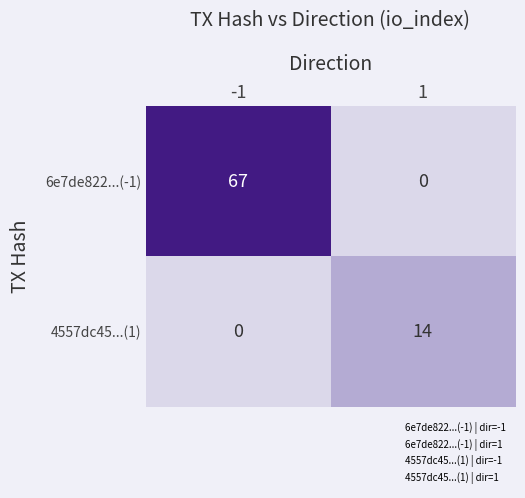

Count the number of categories in the chart.

2